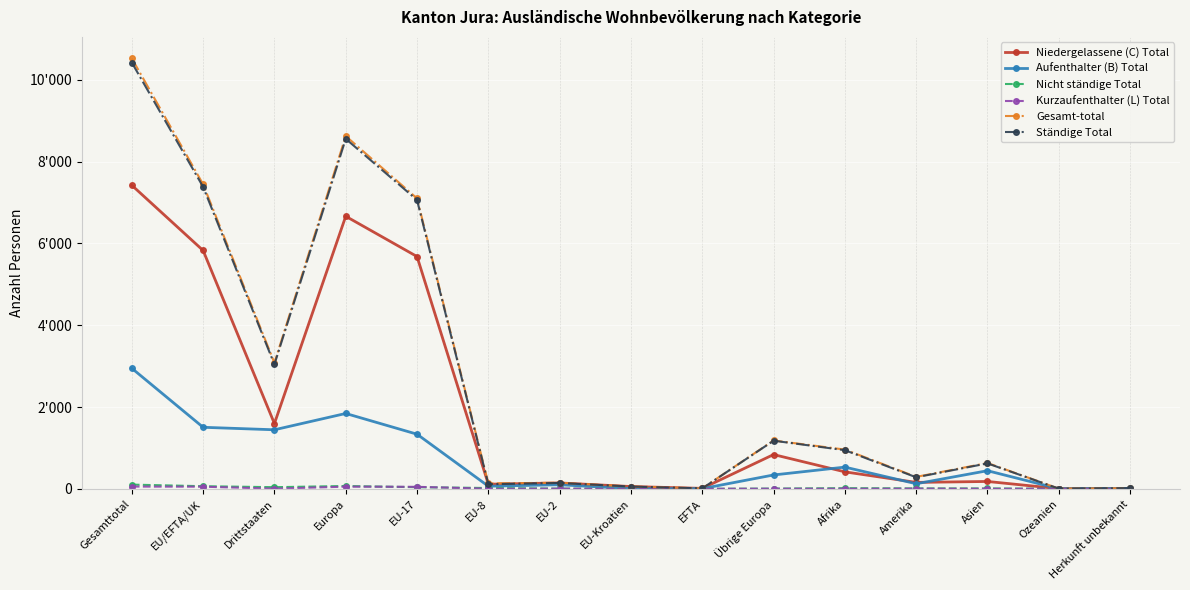

True or false: Gesamt-total has more than 2 points higher than both neighbors.

True